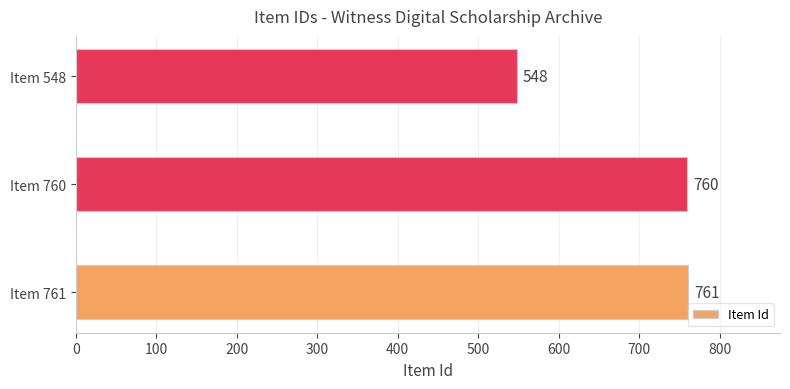

True or false: the data shows 760 at Item 760.

True